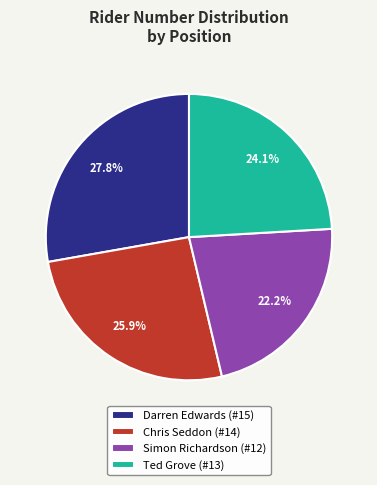

The Simon Richardson (#12) slice represents 22% of the pie. True or false?

True